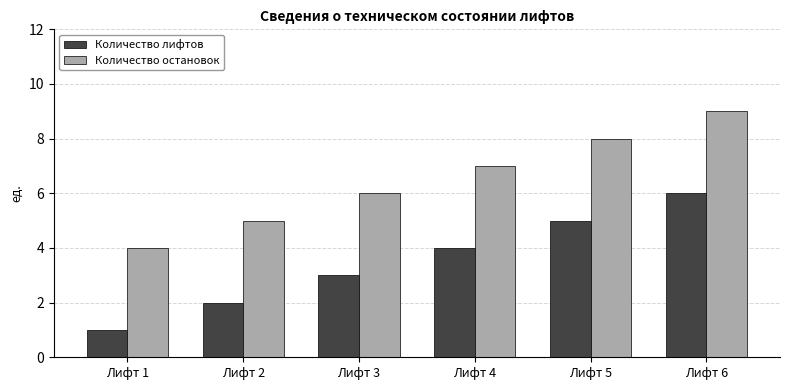

What is the total value across all series at Лифт 1?

5